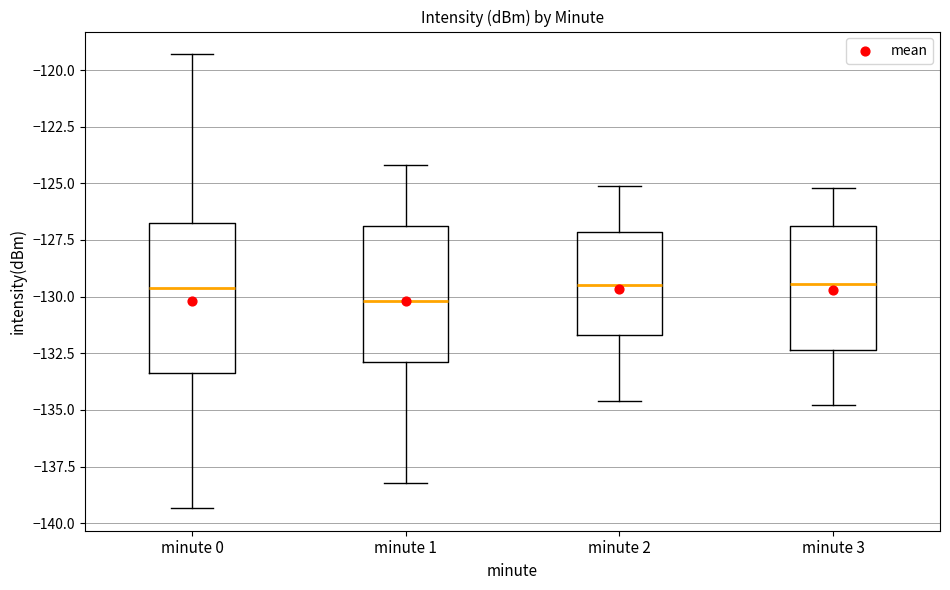

Reading left to right, read every box against the y-axis: the position of its median line, the range the box covers, and the ends of its whiskers. The values are not printed on the chart, so give them approximately, as read against the axis.

minute 0: median -129.5, box -133.5 to -127.0, whiskers -139.5 to -119.5
minute 1: median -130.0, box -133.0 to -127.0, whiskers -138.0 to -124.0
minute 2: median -129.5, box -131.5 to -127.0, whiskers -134.5 to -125.0
minute 3: median -129.5, box -132.5 to -127.0, whiskers -135.0 to -125.0